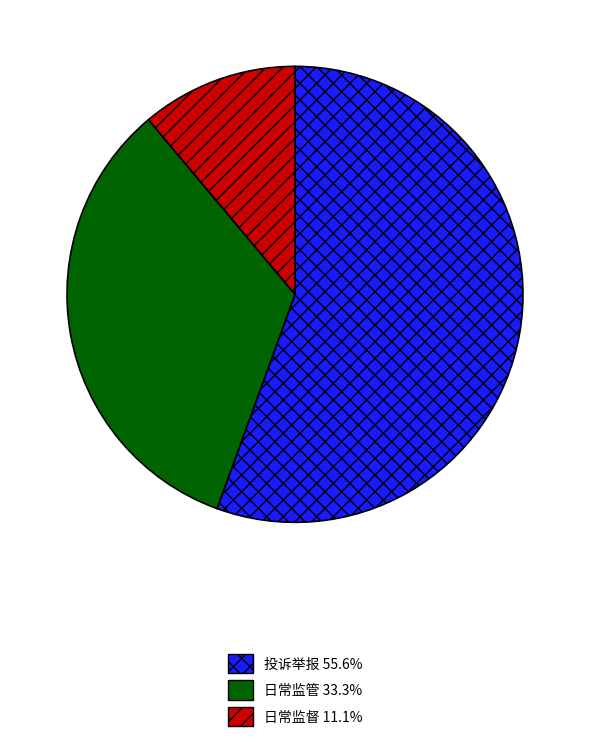

How many slices are in this pie chart?

3